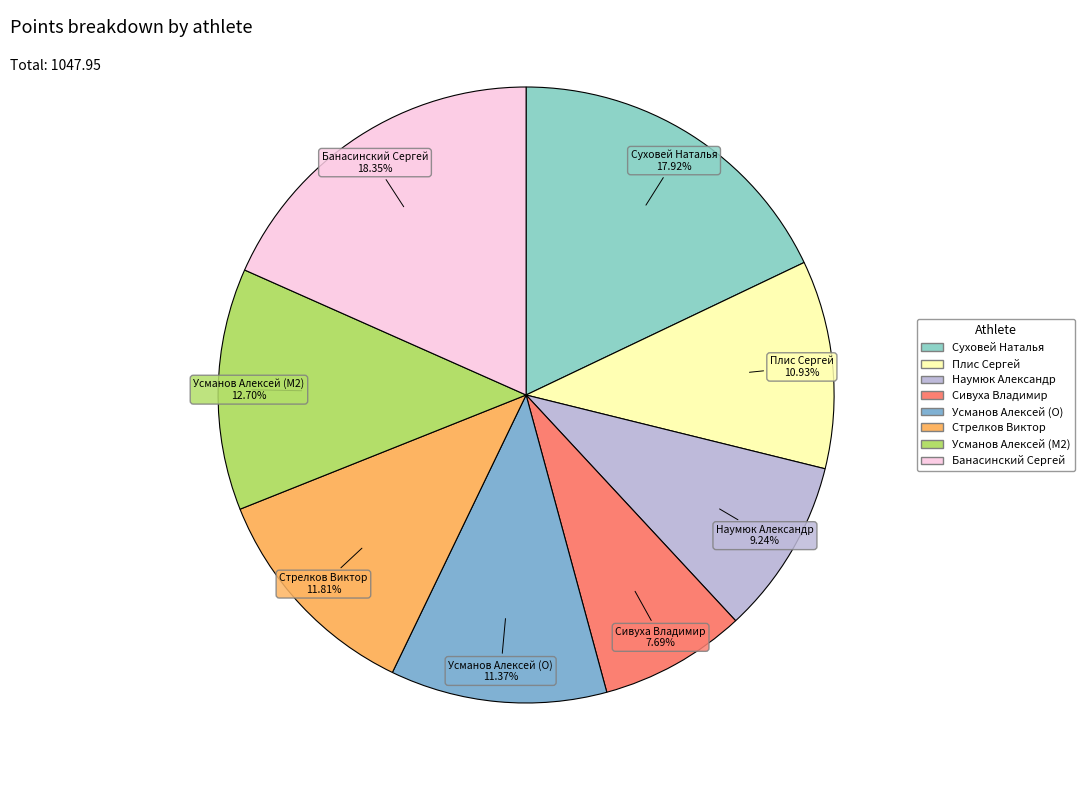

Which slice is the smallest?

Сивуха Владимир